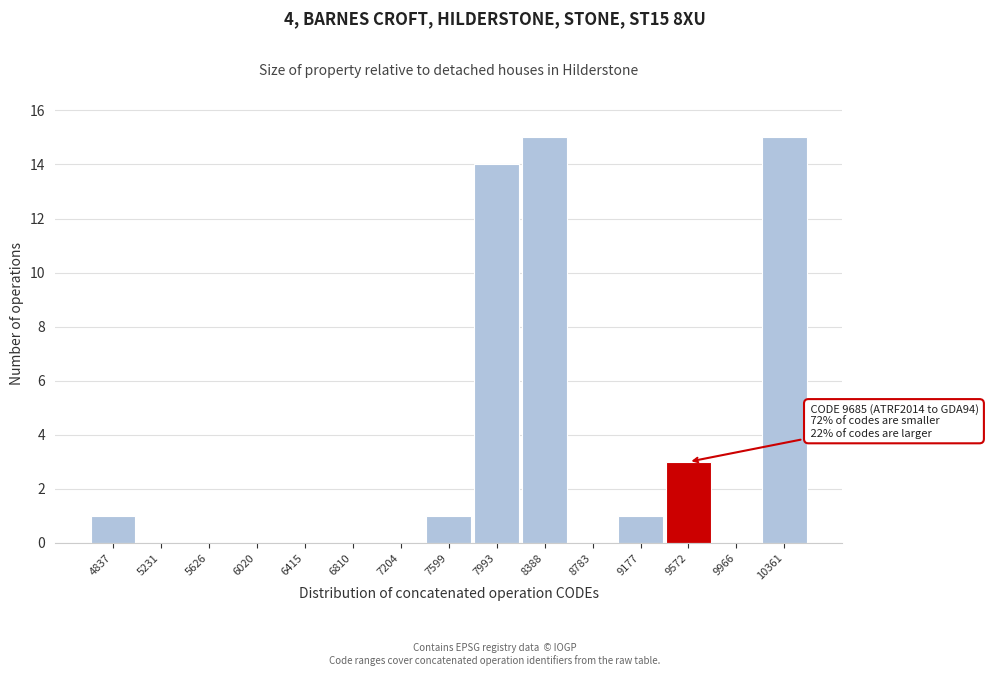

Reading left to right, extract all data points from this chart.

4837=1	5231=0	5626=0	6020=0	6415=0	6810=0	7204=0	7599=1	7993=14	8388=15	8783=0	9177=1	9572=3	9966=0	10361=15